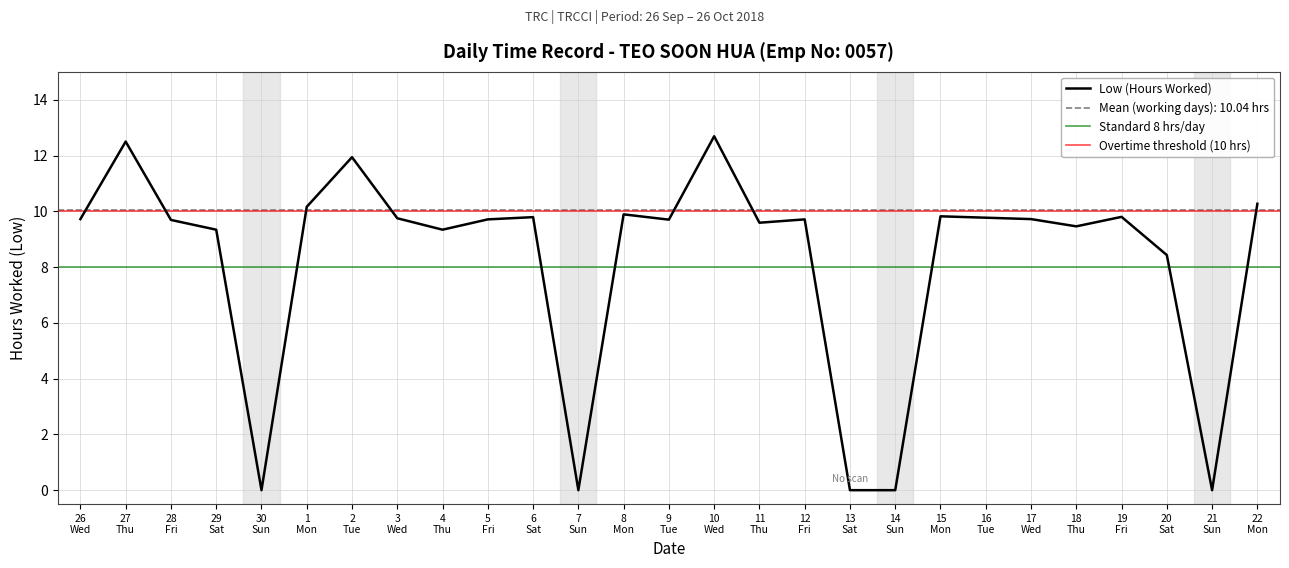

Is this an area chart (filled region under the line)?

No